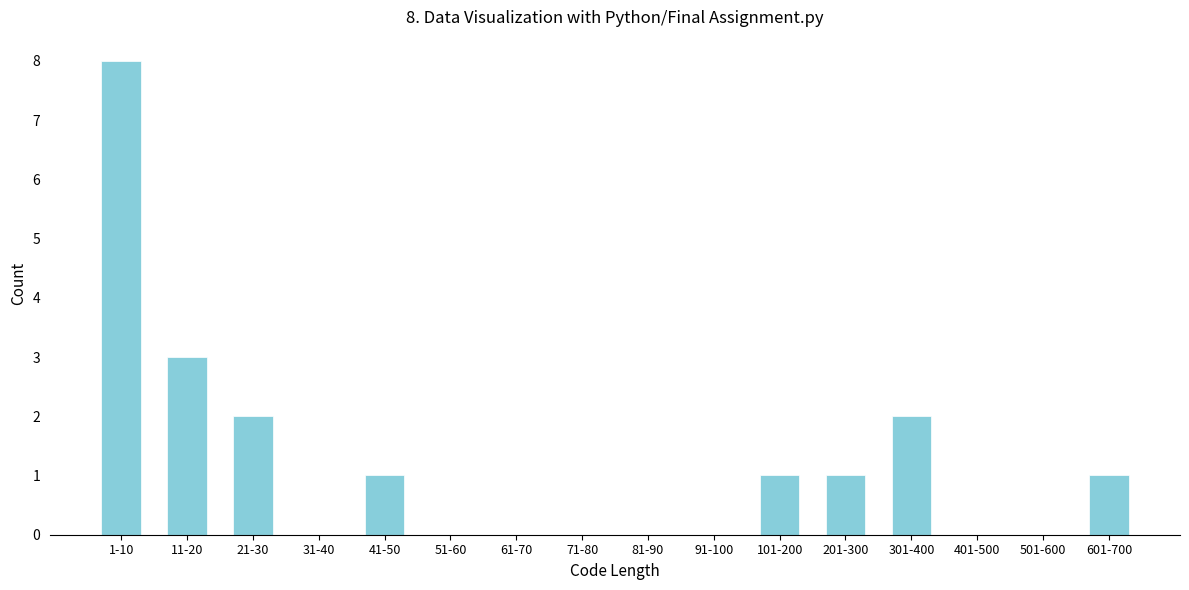

Reading left to right, transcribe all the data shown in this chart.

1-10=8	11-20=3	21-30=2	31-40=0	41-50=1	51-60=0	61-70=0	71-80=0	81-90=0	91-100=0	101-200=1	201-300=1	301-400=2	401-500=0	501-600=0	601-700=1